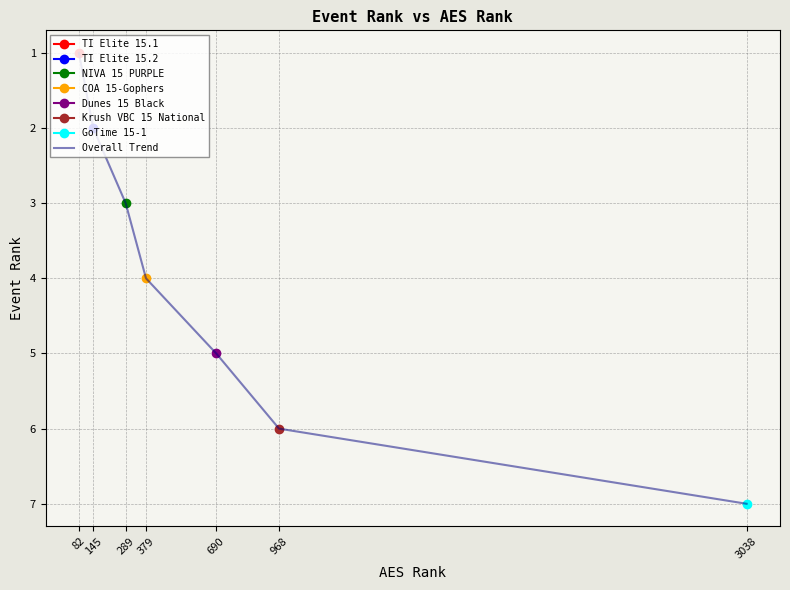

Reading left to right, what are all the values shown in this chart?

82=1	145=2	289=3	379=4	690=5	968=6	3038=7